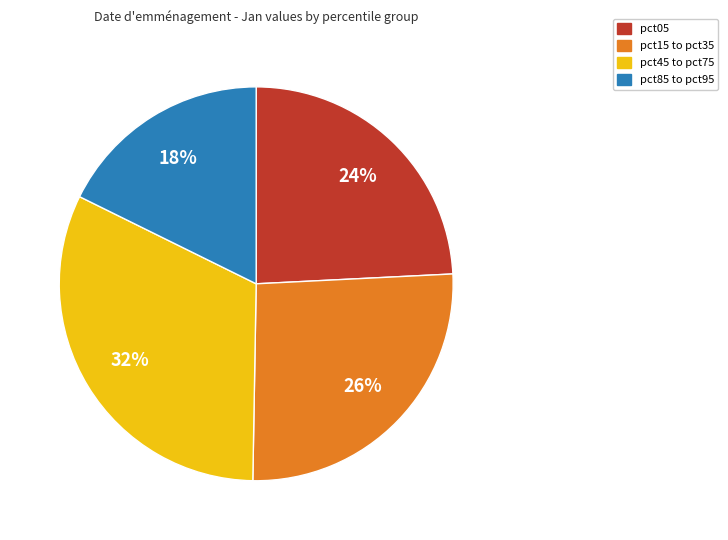

Does any single category account for the majority?

No